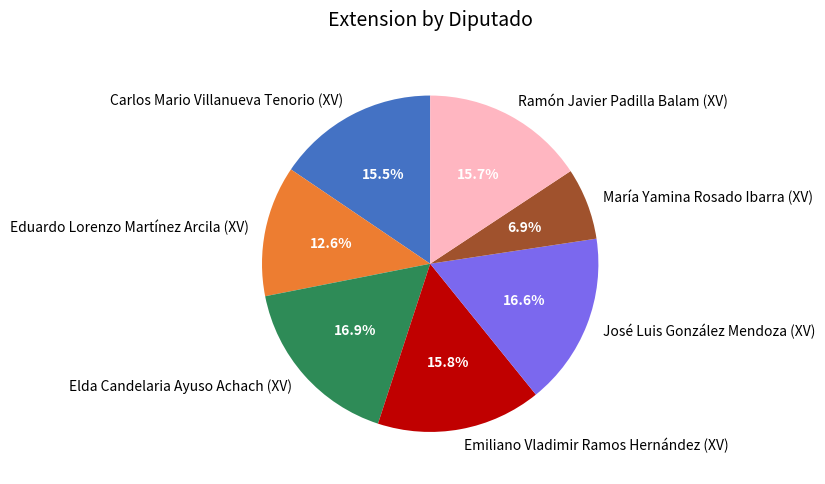

Which category has the smallest portion of the pie?

María Yamina Rosado Ibarra (XV)